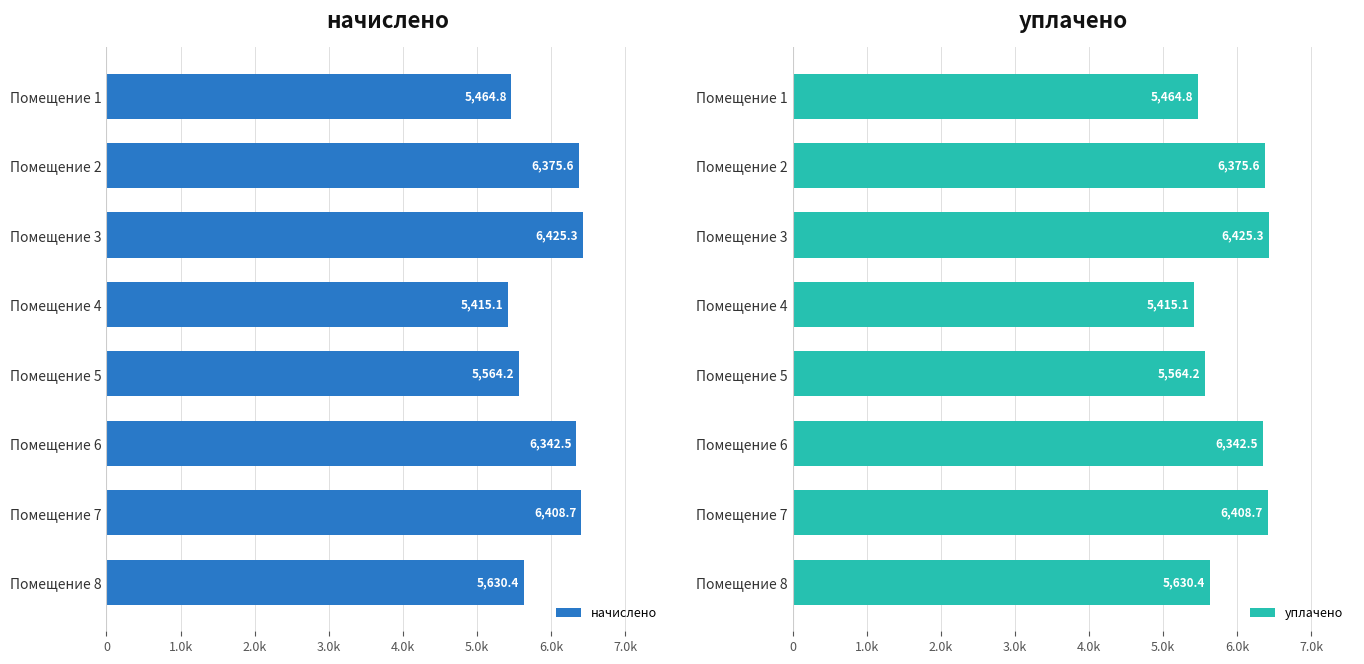

What are all the series names shown in the legend?

начислено, уплачено